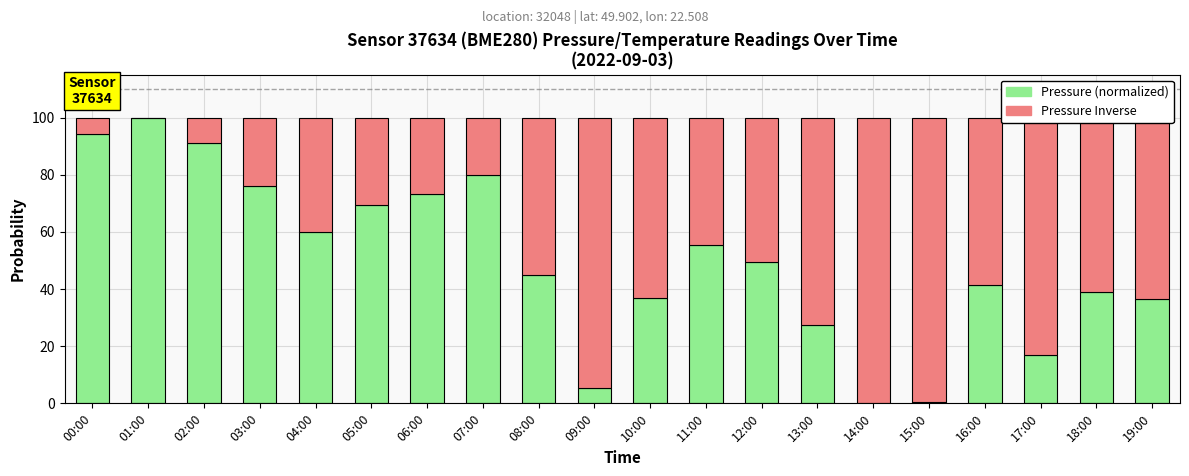

What is the highest value of the Pressure (normalized) series?

100.0